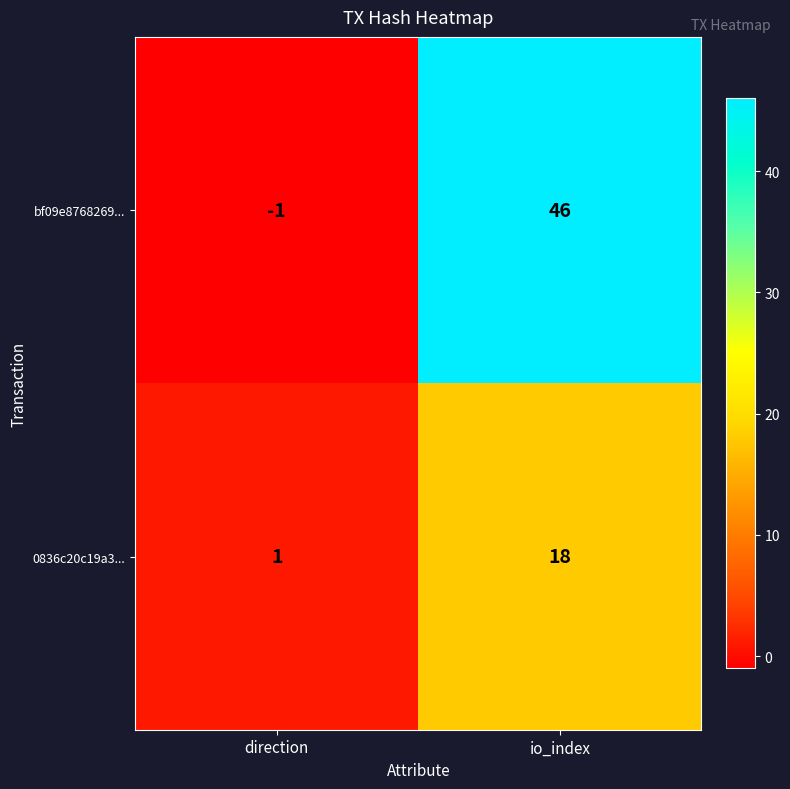

How many values in bf09e8768269... are below zero?

1